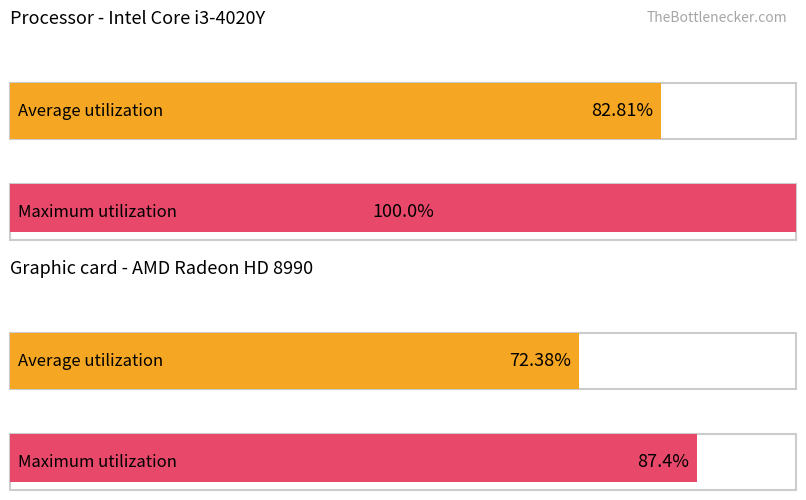

Which series has the widest spread of values?

Maximum utilization